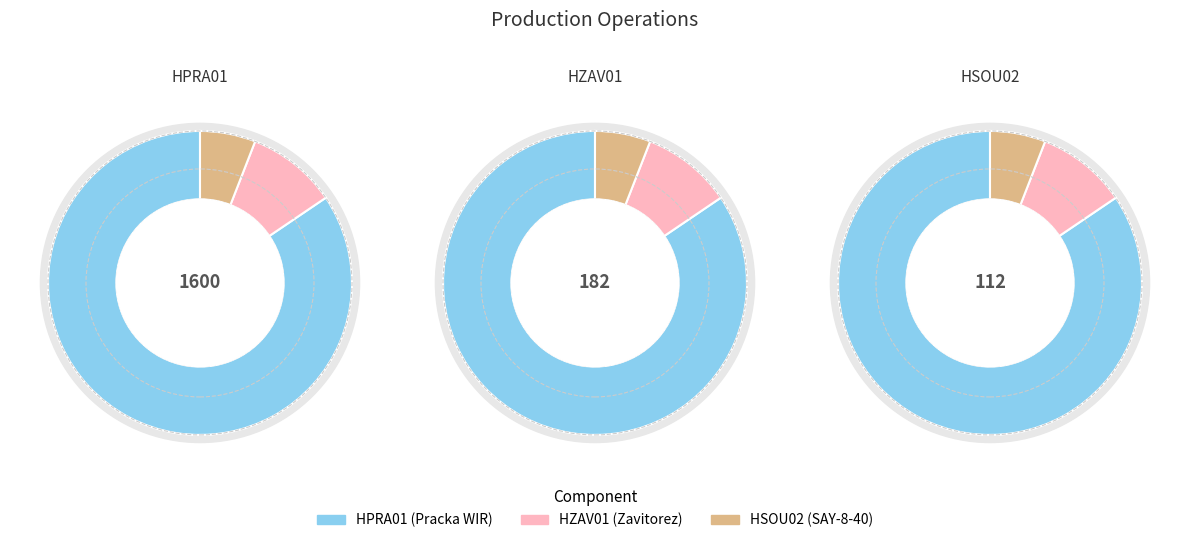

How many slices are in this pie chart?

3